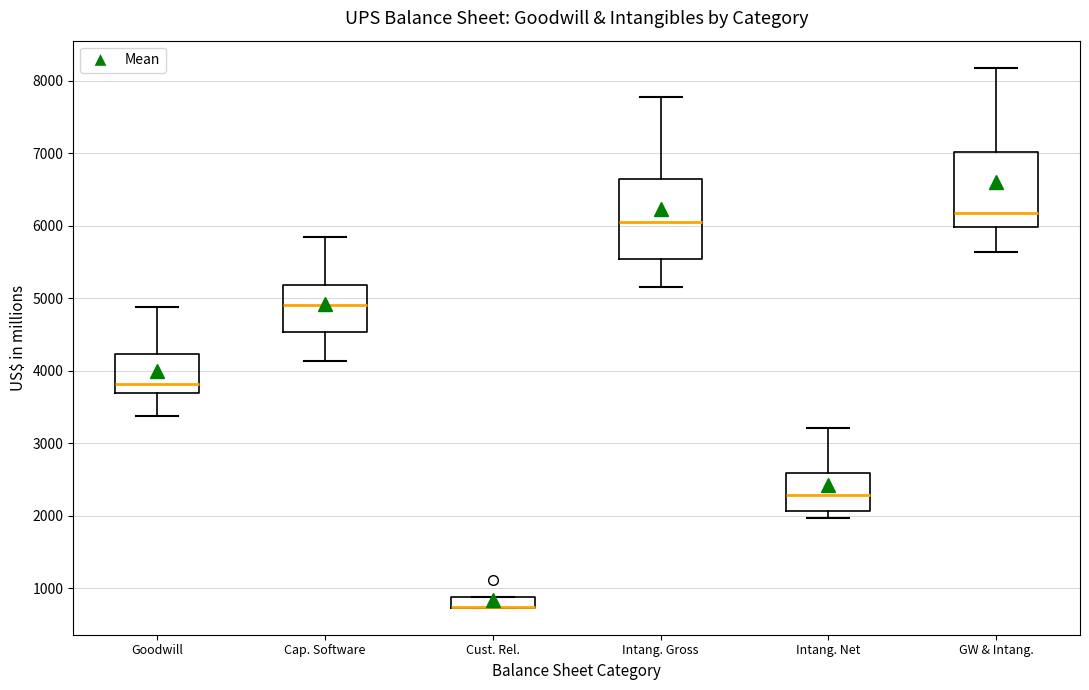

Where is the upper edge of the box for Intang. Gross on the y-axis? The values are not printed on the chart, so give them approximately, as read against the axis.

6600